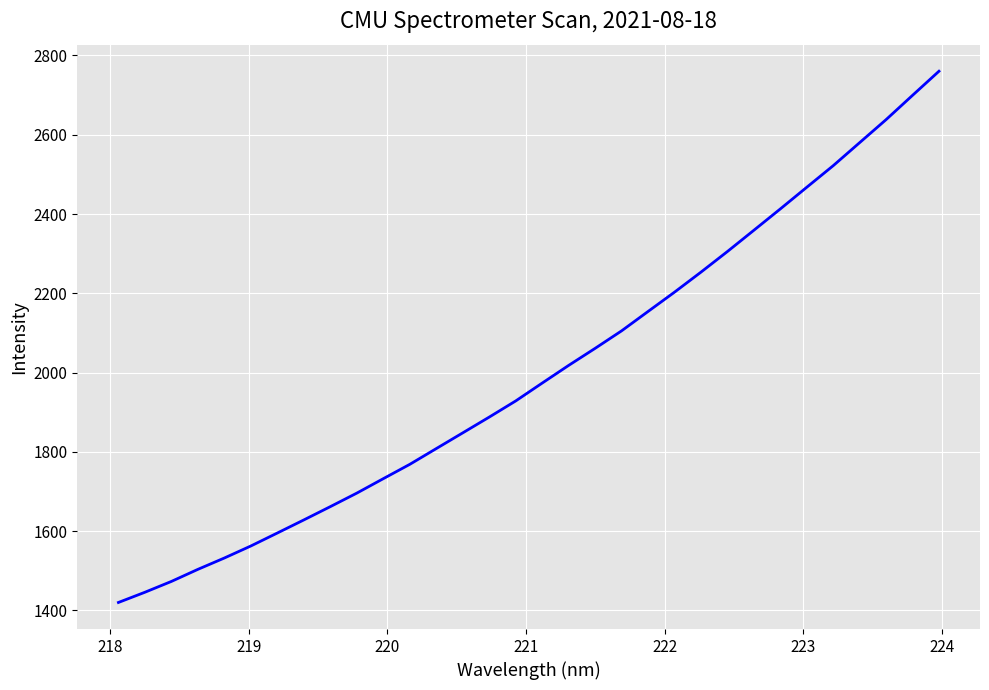

What is the minimum value shown in the chart?

1420.2